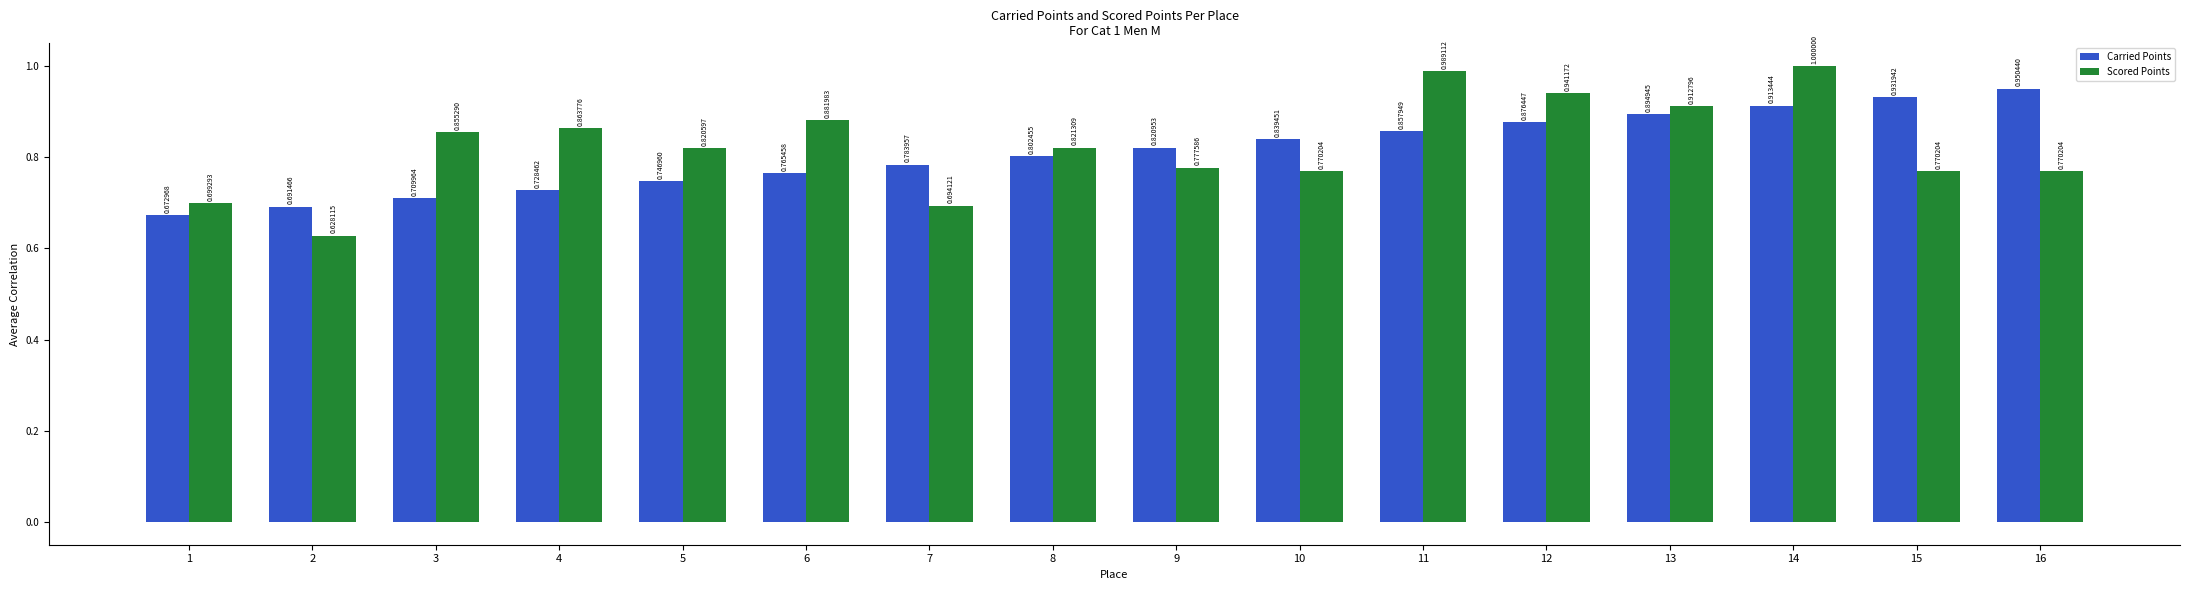

What is the difference between the highest and lowest values at 5?

0.1